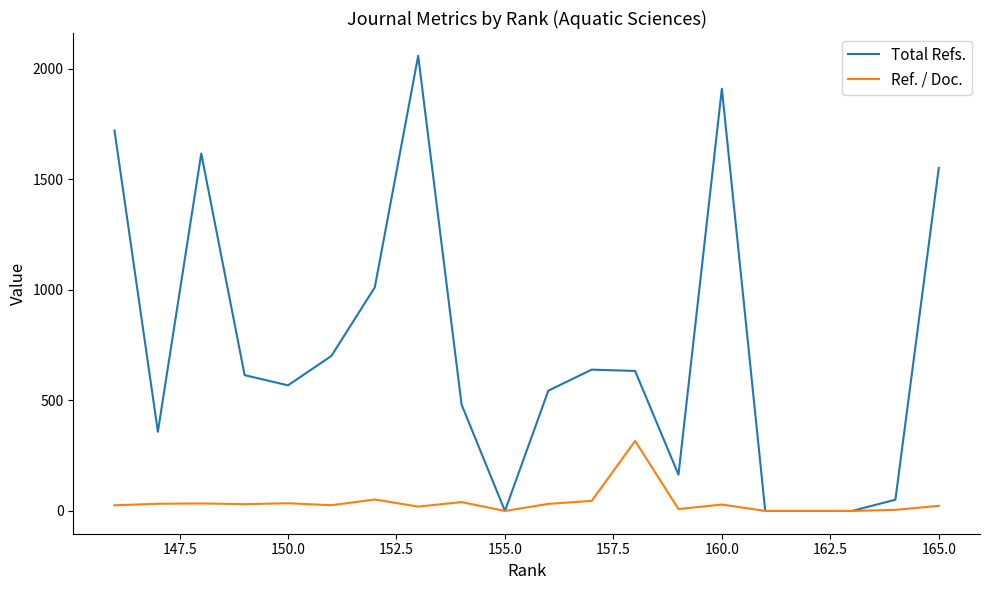

How many values in Ref. / Doc. are above zero?

18